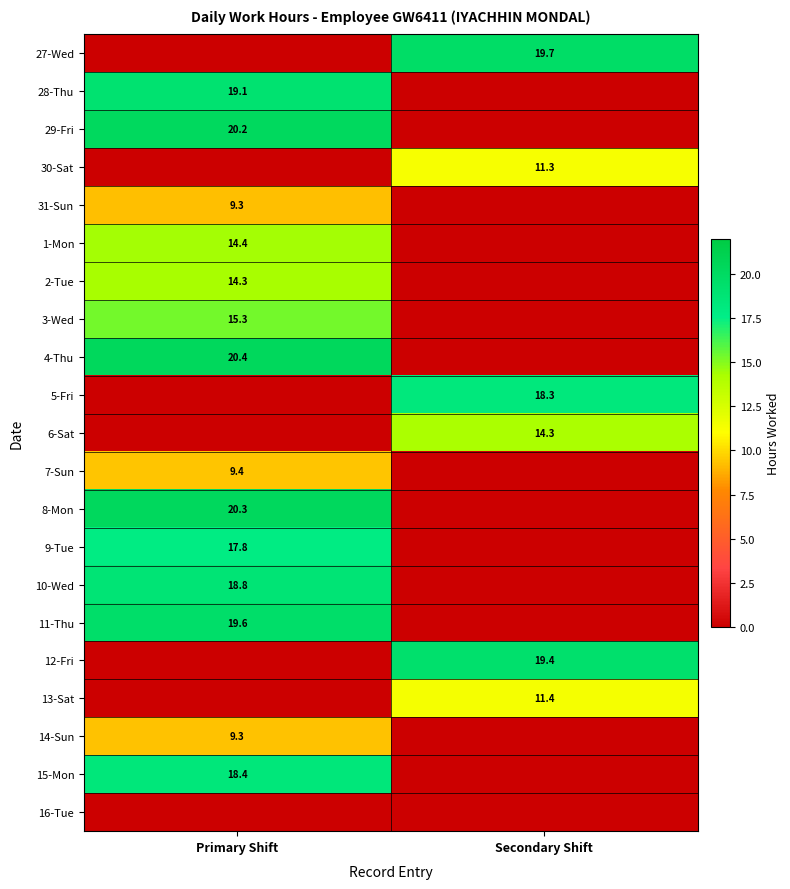

The 5-Fri series shows 18.3 at Secondary Shift. True or false?

True